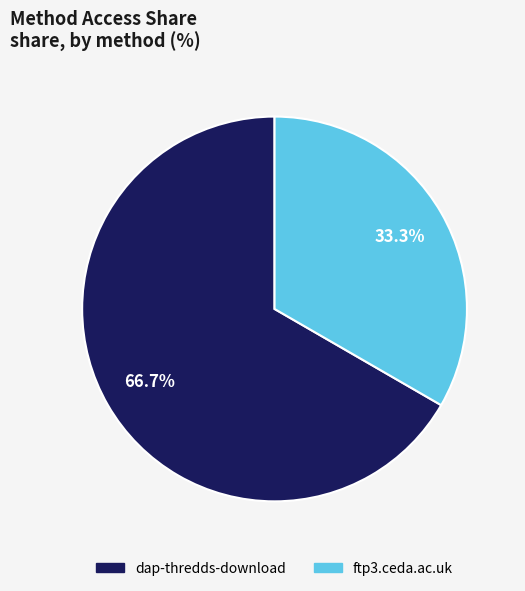

Combined, do ftp3.ceda.ac.uk and dap-thredds-download account for over 50%?

Yes